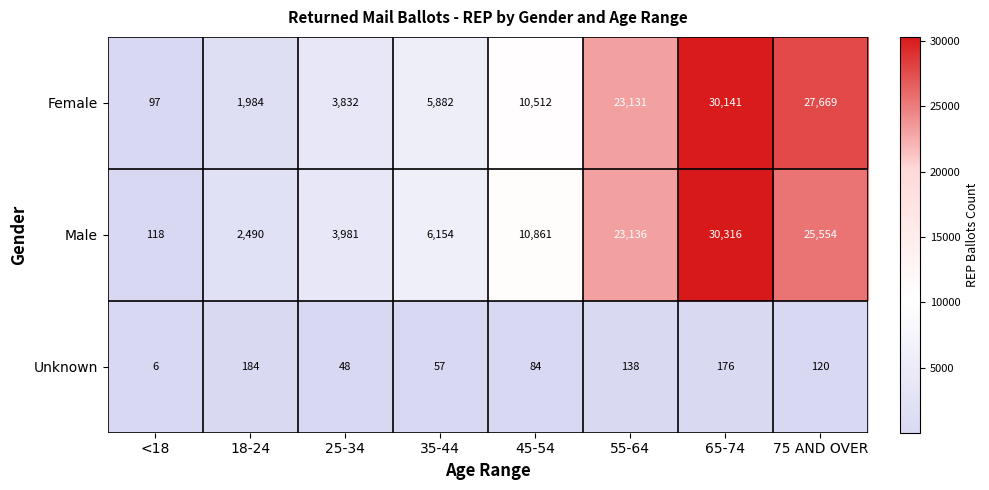

What is the minimum value for Female?

97